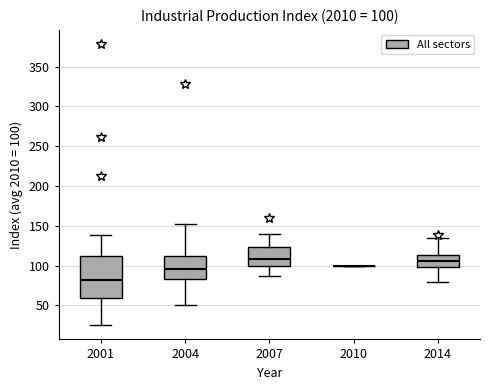

Comparing the boxes themselves (not the whiskers), which one is the tallest?

2001